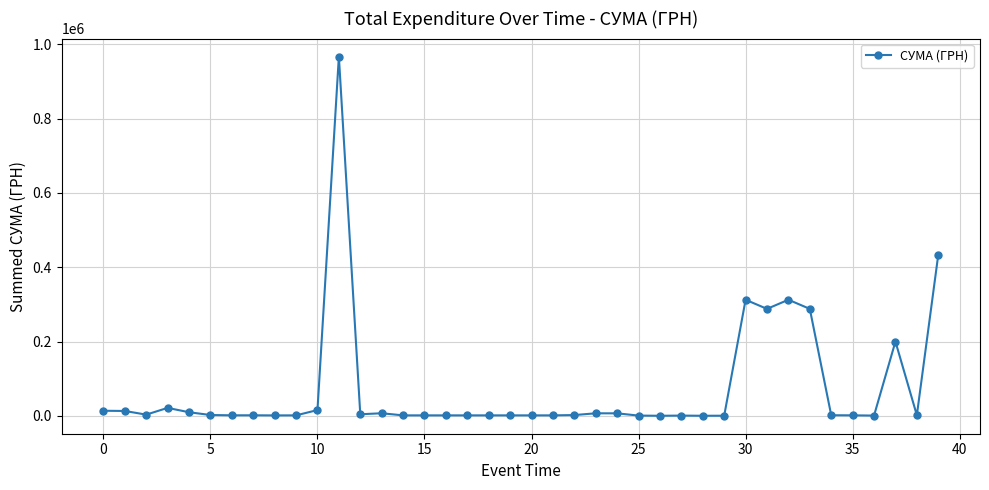

What is the sum of all values?

2926855.1